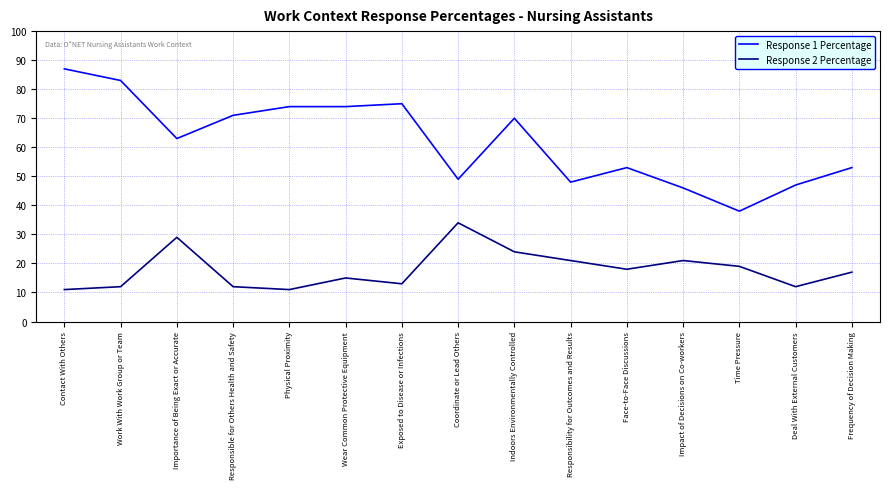

What is the smallest value displayed?

11